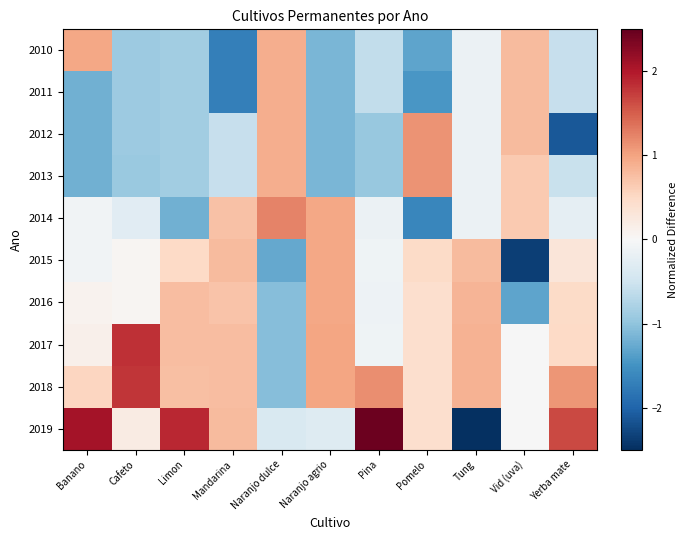

Reading left to right, what are all the values shown in this chart?

2010: Banano=1.0	Cafeto=-0.9	Limon=-0.9	Mandarina=-1.7	Naranjo dulce=0.9	Naranjo agrio=-1.1	Pina=-0.6	Pomelo=-1.3	Tung=-0.2	Vid (uva)=0.8	Yerba mate=-0.6
2011: Banano=-1.2	Cafeto=-0.9	Limon=-0.9	Mandarina=-1.7	Naranjo dulce=0.9	Naranjo agrio=-1.1	Pina=-0.6	Pomelo=-1.4	Tung=-0.2	Vid (uva)=0.8	Yerba mate=-0.6
2012: Banano=-1.2	Cafeto=-0.9	Limon=-0.9	Mandarina=-0.6	Naranjo dulce=0.9	Naranjo agrio=-1.1	Pina=-0.9	Pomelo=1.1	Tung=-0.2	Vid (uva)=0.8	Yerba mate=-2.1
2013: Banano=-1.2	Cafeto=-0.9	Limon=-0.9	Mandarina=-0.6	Naranjo dulce=0.9	Naranjo agrio=-1.1	Pina=-0.9	Pomelo=1.1	Tung=-0.2	Vid (uva)=0.7	Yerba mate=-0.6
2014: Banano=-0.1	Cafeto=-0.3	Limon=-1.2	Mandarina=0.7	Naranjo dulce=1.2	Naranjo agrio=1.0	Pina=-0.2	Pomelo=-1.6	Tung=-0.2	Vid (uva)=0.7	Yerba mate=-0.2
2015: Banano=-0.1	Cafeto=0.0	Limon=0.5	Mandarina=0.8	Naranjo dulce=-1.3	Naranjo agrio=1.0	Pina=-0.1	Pomelo=0.5	Tung=0.8	Vid (uva)=-2.4	Yerba mate=0.3
2016: Banano=0.1	Cafeto=0.0	Limon=0.8	Mandarina=0.7	Naranjo dulce=-1.1	Naranjo agrio=1.0	Pina=-0.1	Pomelo=0.4	Tung=0.9	Vid (uva)=-1.3	Yerba mate=0.5
2017: Banano=0.1	Cafeto=1.8	Limon=0.8	Mandarina=0.8	Naranjo dulce=-1.1	Naranjo agrio=1.0	Pina=-0.1	Pomelo=0.4	Tung=0.9	Vid (uva)=-0.0	Yerba mate=0.5
2018: Banano=0.5	Cafeto=1.8	Limon=0.8	Mandarina=0.8	Naranjo dulce=-1.1	Naranjo agrio=1.0	Pina=1.2	Pomelo=0.4	Tung=0.9	Vid (uva)=-0.0	Yerba mate=1.1
2019: Banano=2.1	Cafeto=0.2	Limon=1.9	Mandarina=0.8	Naranjo dulce=-0.4	Naranjo agrio=-0.3	Pina=2.5	Pomelo=0.4	Tung=-2.6	Vid (uva)=-0.0	Yerba mate=1.6